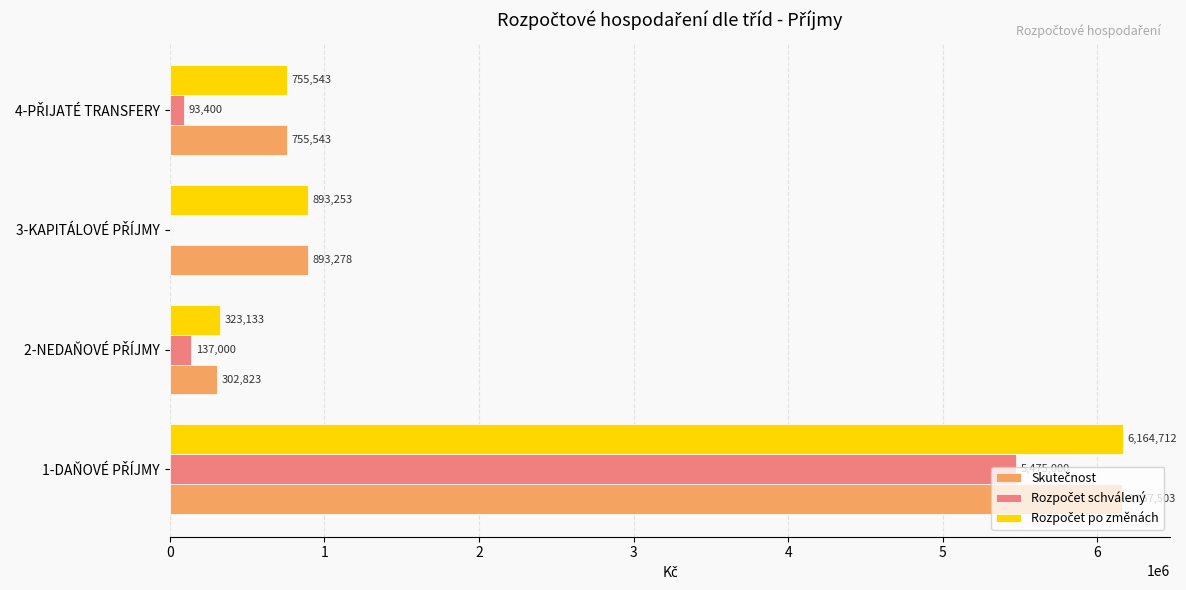

What is the greatest value displayed?

6164712.0